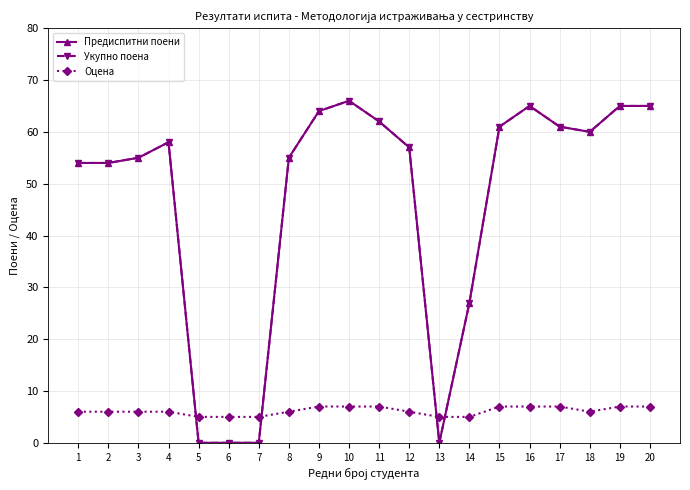

What is the difference between the maximum and minimum values in the Оцена series?

2